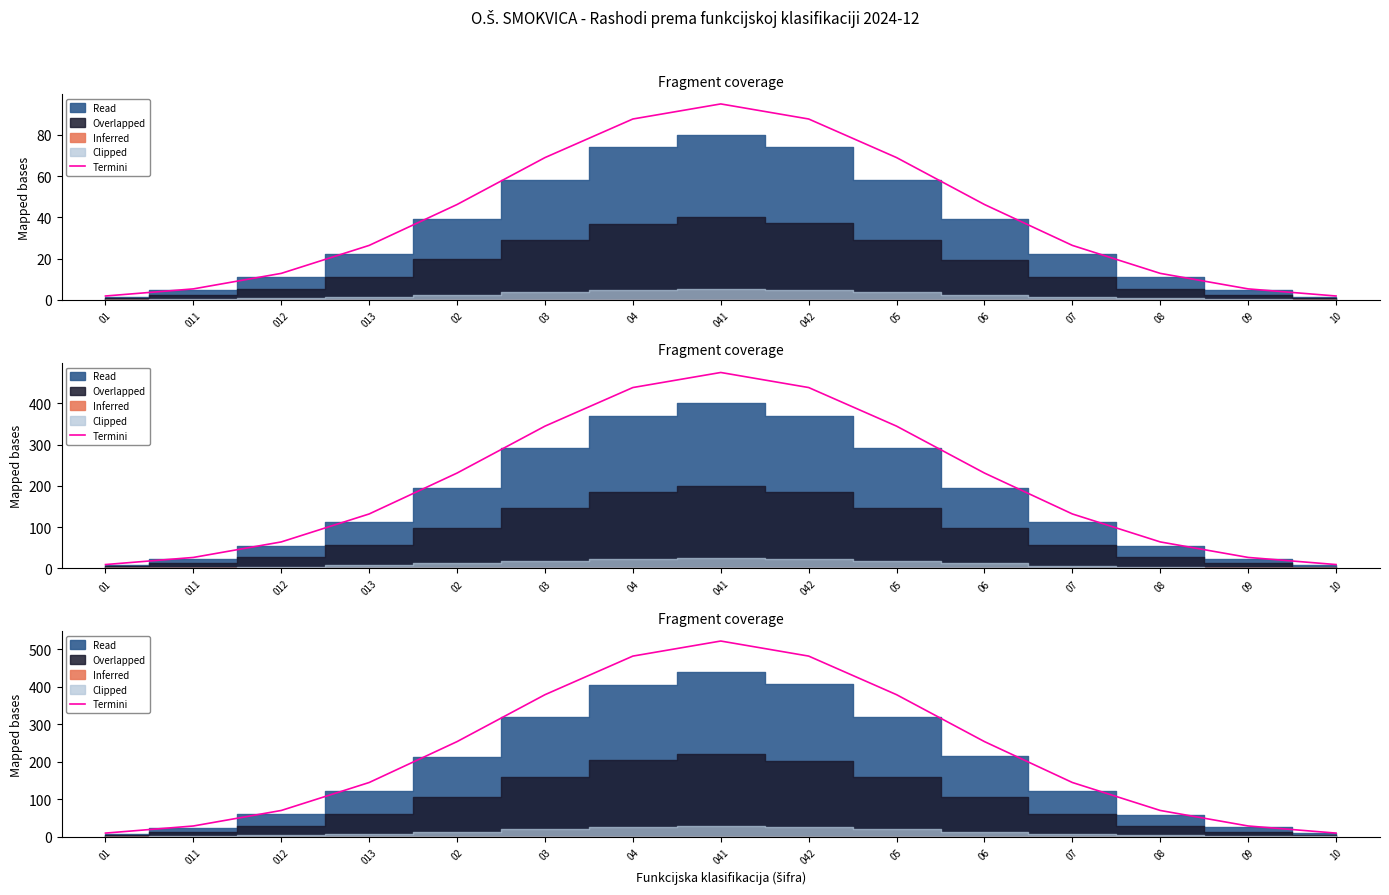

Reading left to right, list all the values displayed in this chart.

10.4	29.3	70.7	145.3	254.3	379.4	482.3	522.5	482.3	379.4	254.3	145.3	70.7	29.3	10.4